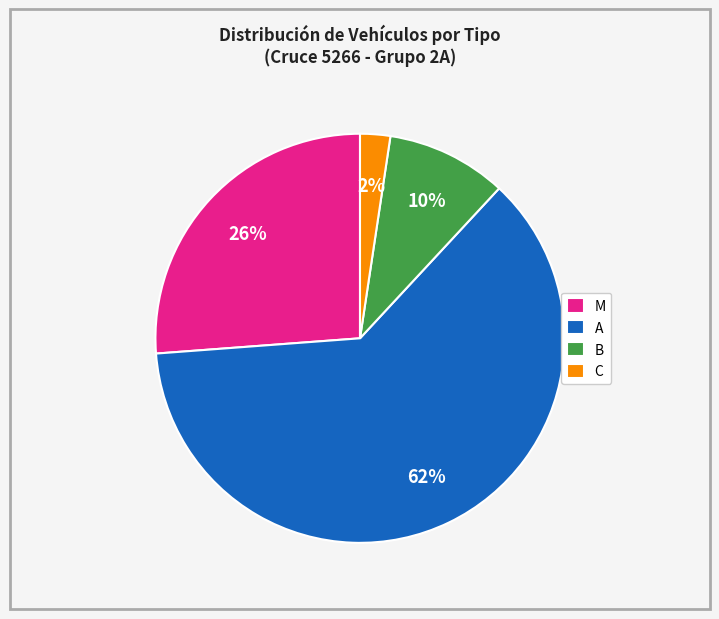

What is the smallest slice in the pie chart?

C